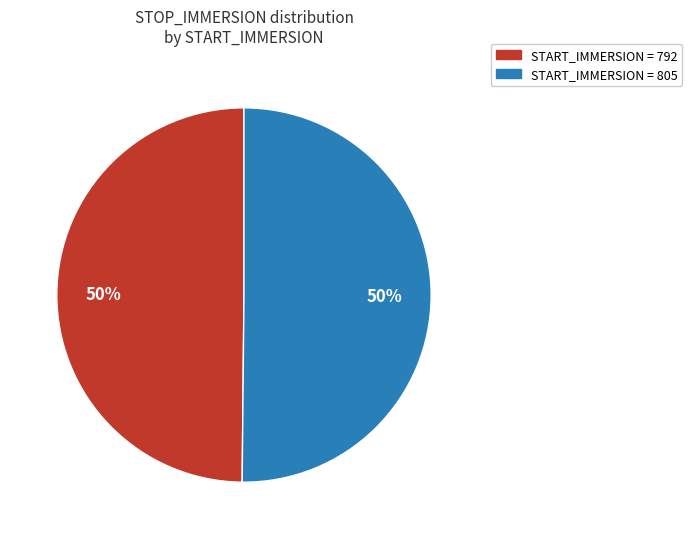

To the nearest percent, what is the average slice percentage?

50%